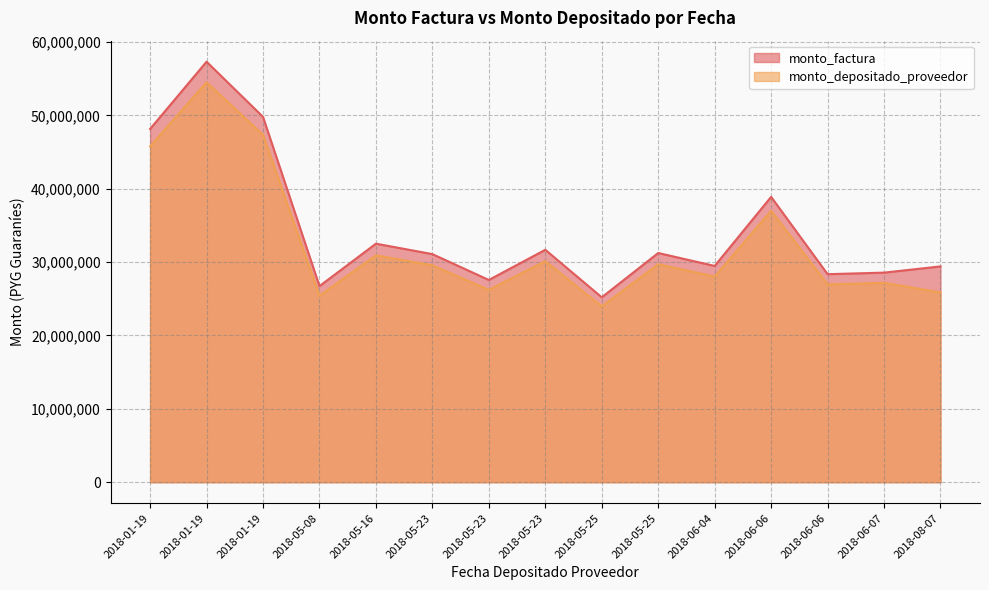

List the labels in order of monto_depositado_proveedor value, smallest first.

2018-05-25, 2018-05-08, 2018-08-07, 2018-05-23, 2018-06-06, 2018-06-07, 2018-06-04, 2018-05-23, 2018-05-25, 2018-05-23, 2018-05-16, 2018-06-06, 2018-01-19, 2018-01-19, 2018-01-19